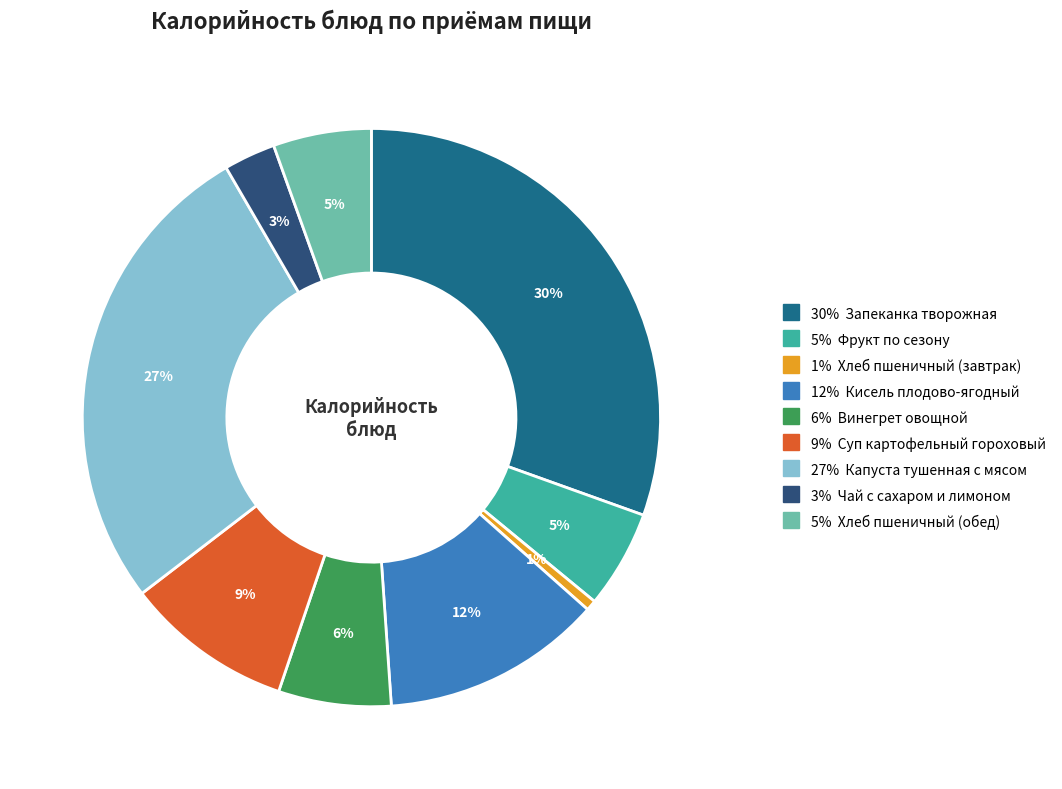

To the nearest percent, what is the average slice percentage?

11%